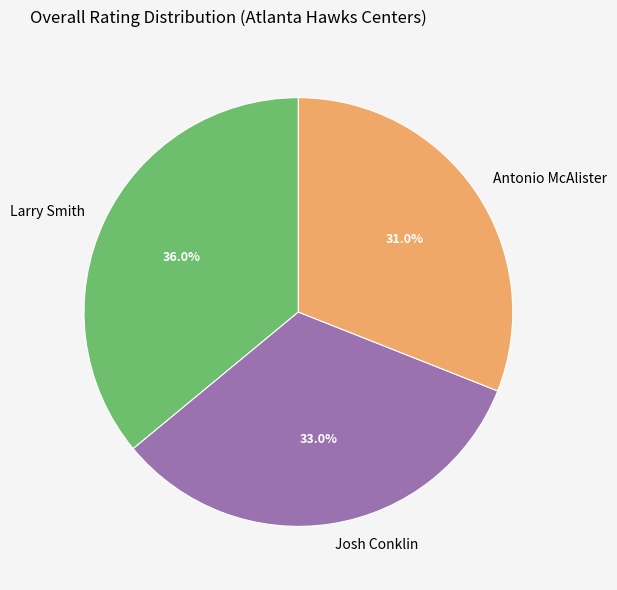

How many segments does this pie chart have?

3